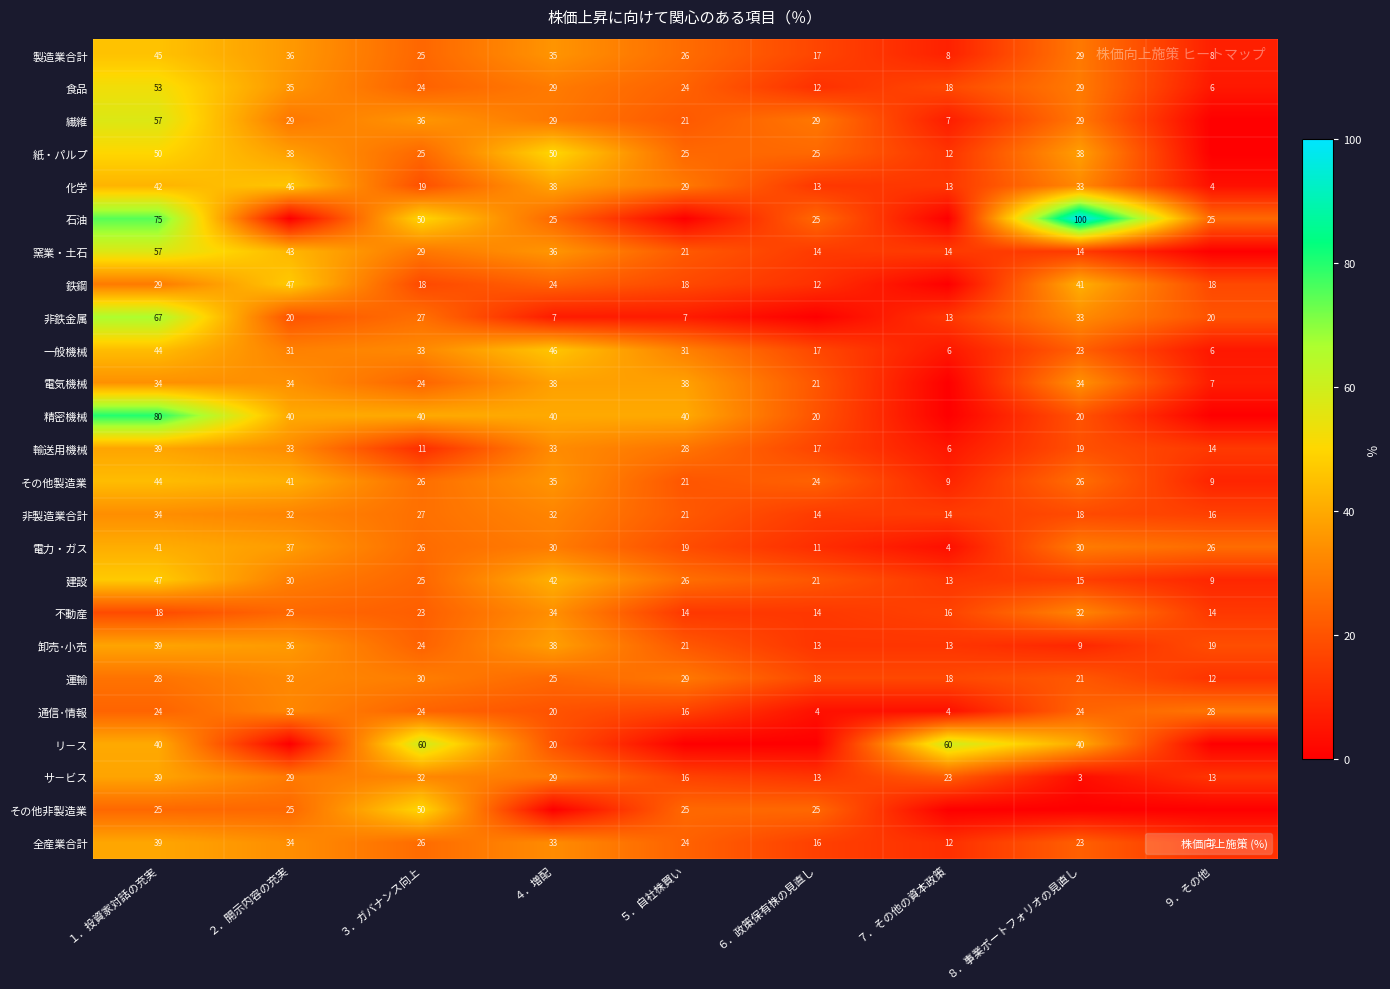

Read the 非製造業合計 value at １．投資家対話の充実.

34